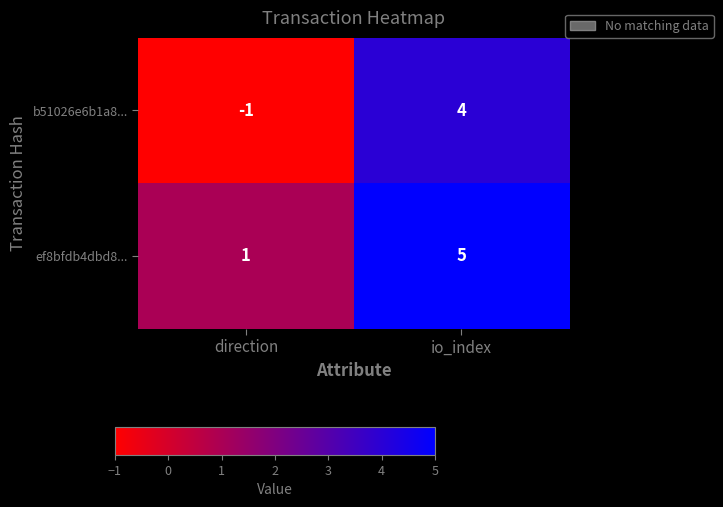

Reading left to right, list all the values displayed in this chart.

b51026e6b1a8...: direction=-1	io_index=4
ef8bfdb4dbd8...: direction=1	io_index=5